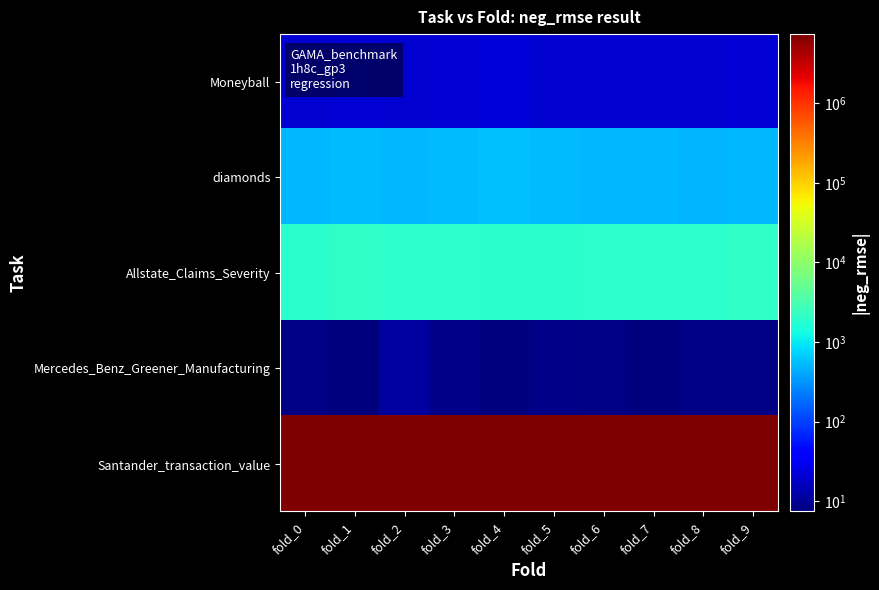

At fold_5, list the series in order from largest to smallest.

Santander_transaction_value, Allstate_Claims_Severity, diamonds, Moneyball, Mercedes_Benz_Greener_Manufacturing